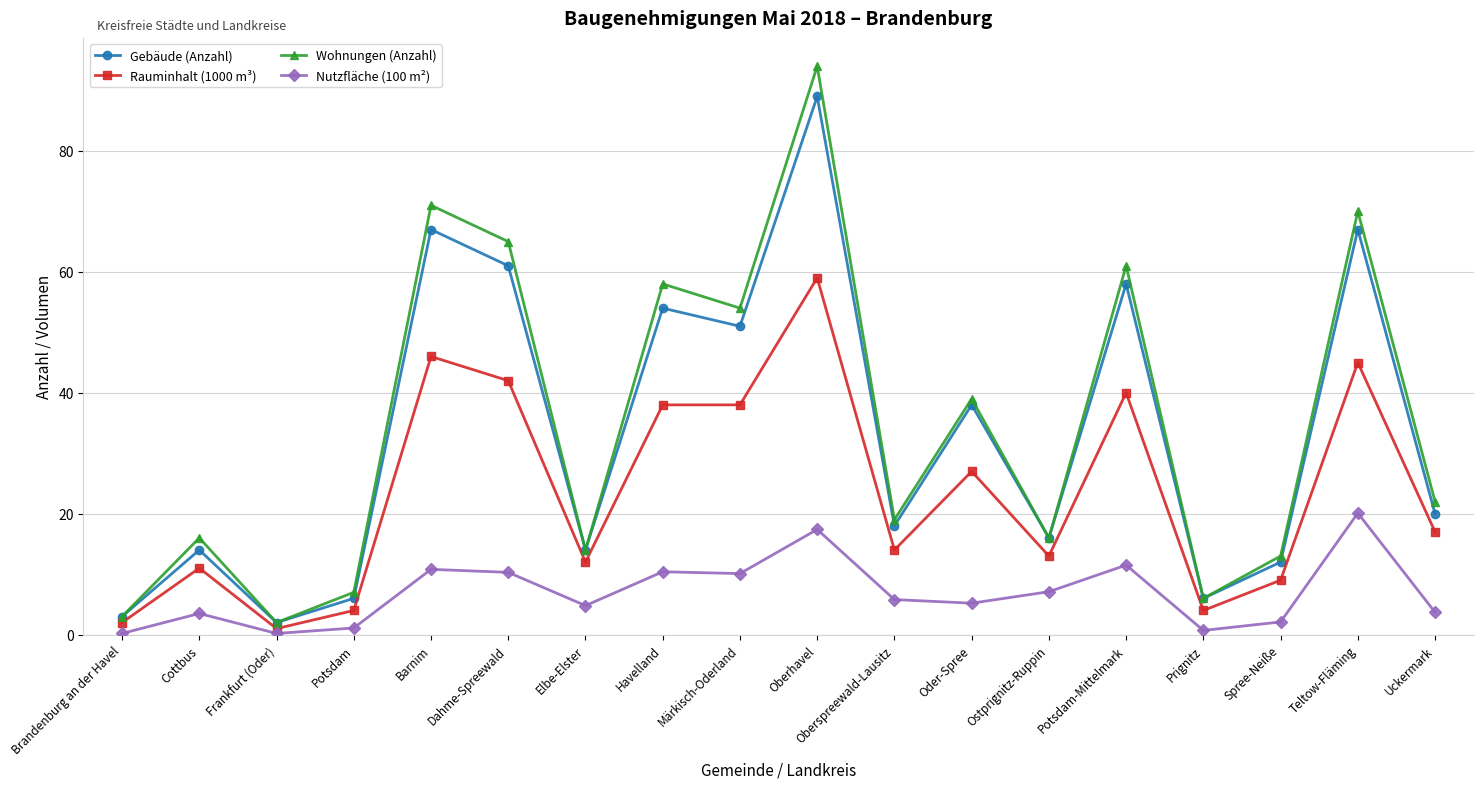

True or false: Gebäude (Anzahl) has a value of 14.0 at Cottbus.

True